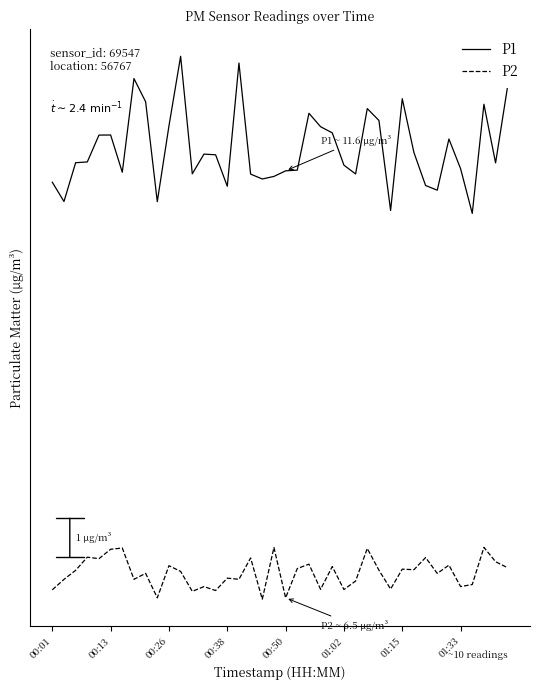

How many interior local valleys does the P1 series have?

11